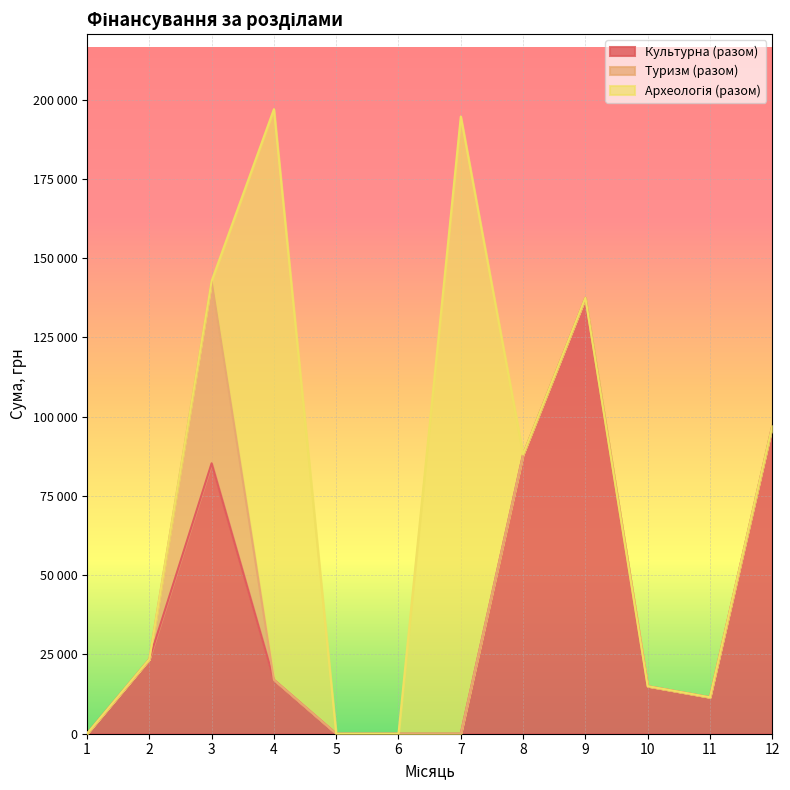

How many series are shown in this chart?

3